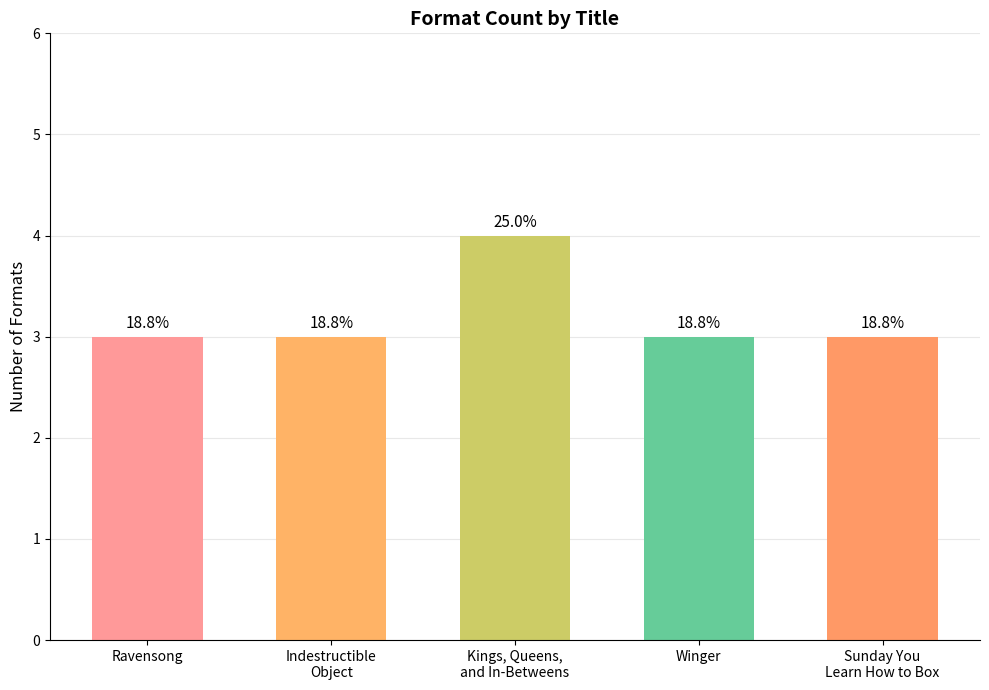

Between Winger and Sunday You
Learn How to Box, which is larger?

Winger